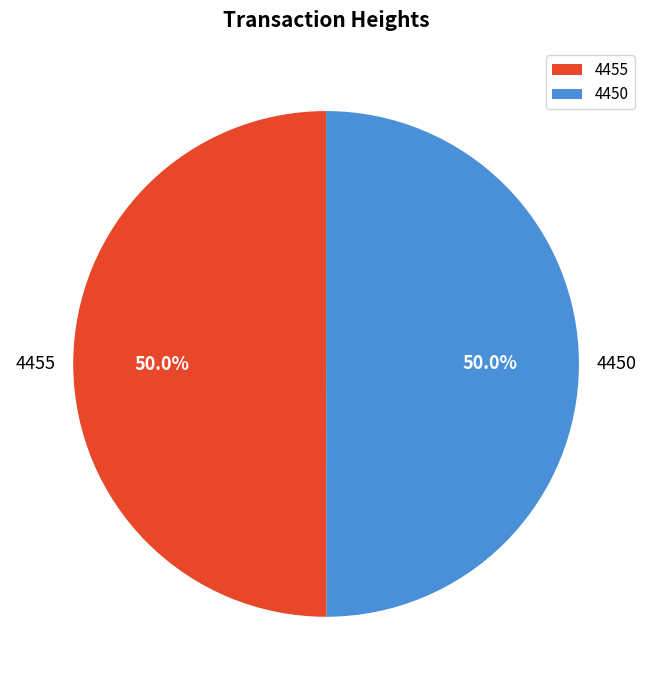

To the nearest percent, what is the combined percentage of 4450 and 4455?

100%